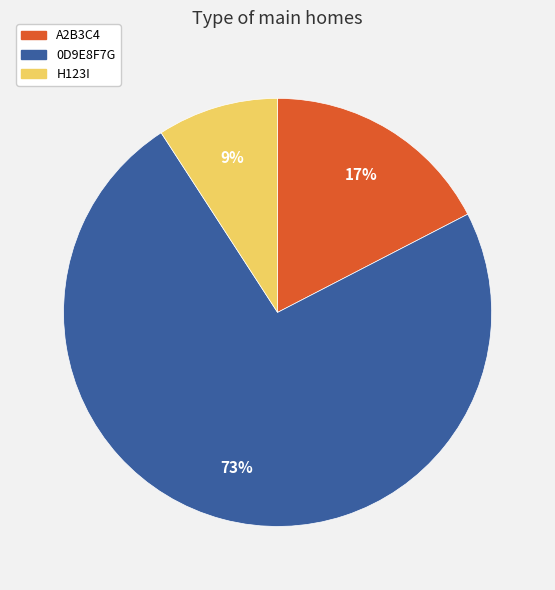

To the nearest percent, what is the combined percentage of A2B3C4 and 0D9E8F7G?

91%